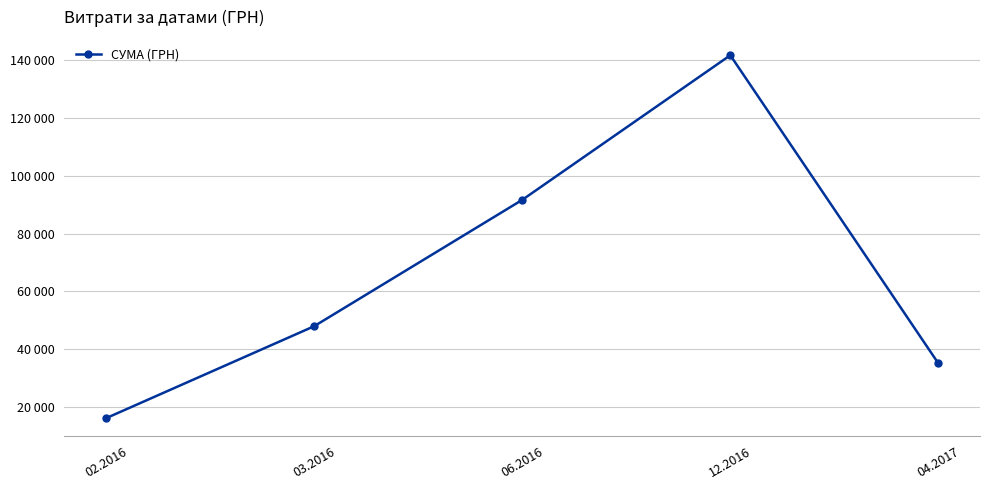

Is this an area chart (filled region under the line)?

No